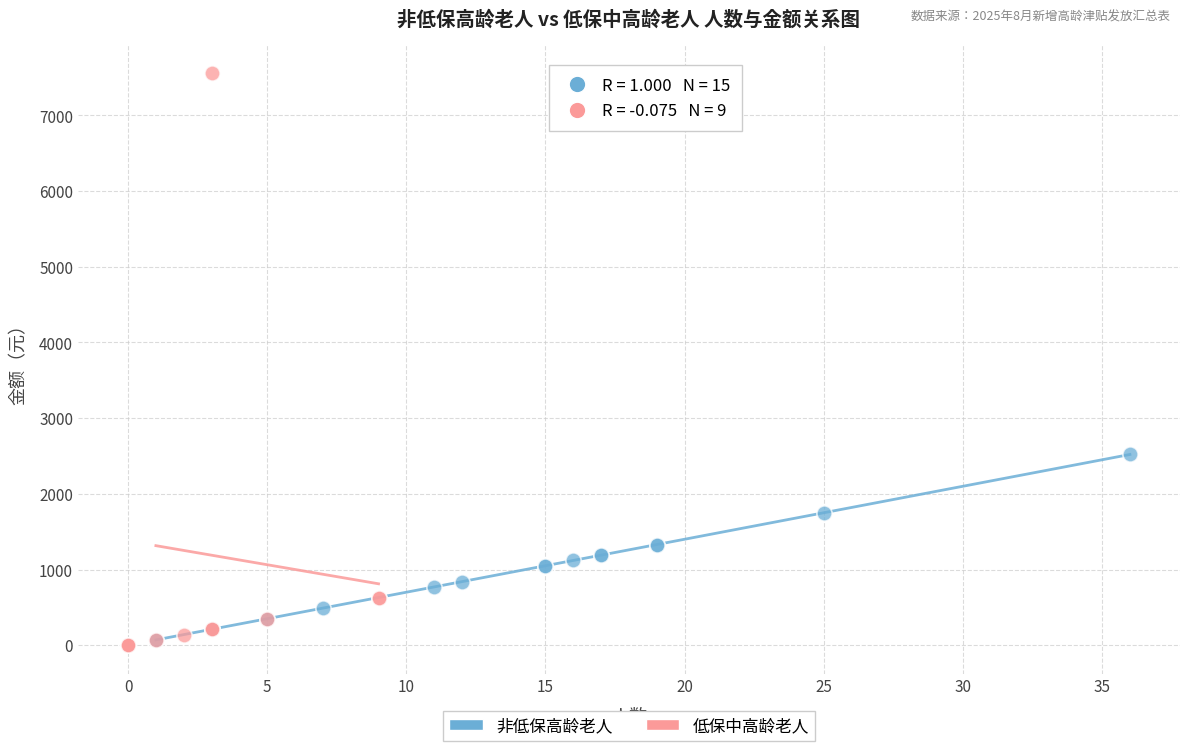

Which series reaches the maximum Y coordinate?

低保中高龄老人